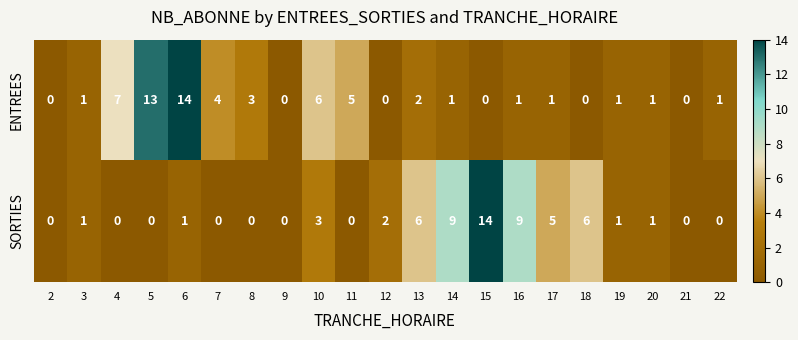

Where is ENTREES nearest to the value 7?

4